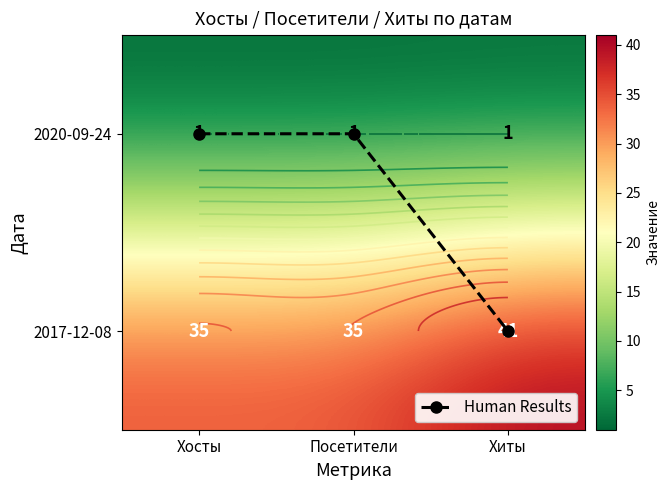

The value of 2020-09-24 at Посетители is 1. True or false?

True